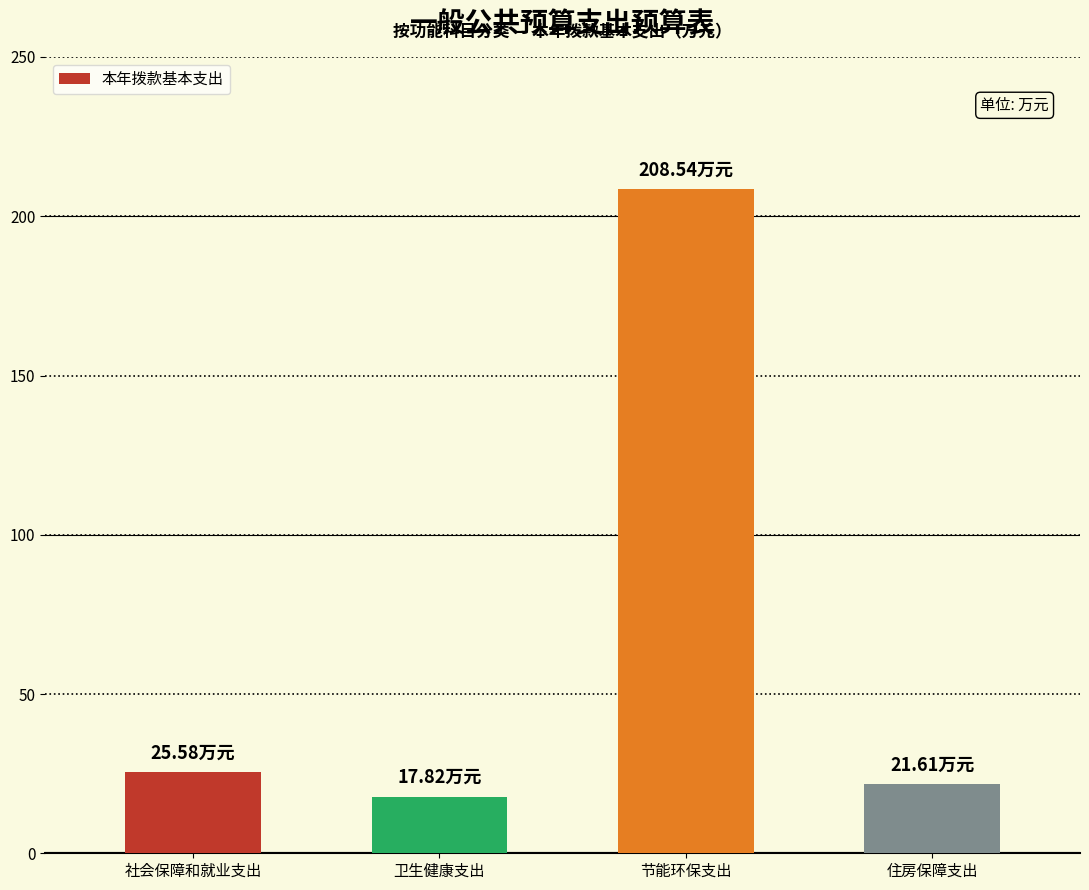

At which category does the chart reach its peak across all series?

节能环保支出